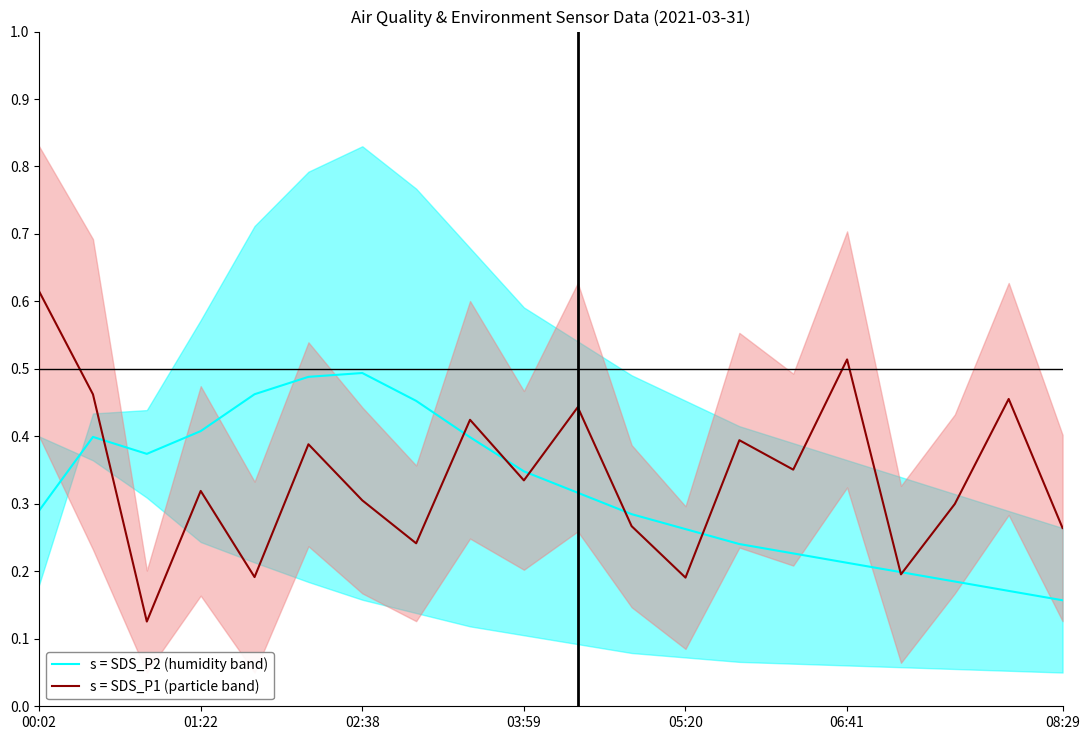

True or false: s = SDS_P2 (humidity band) has a value of 0.1 at 08:29.

False